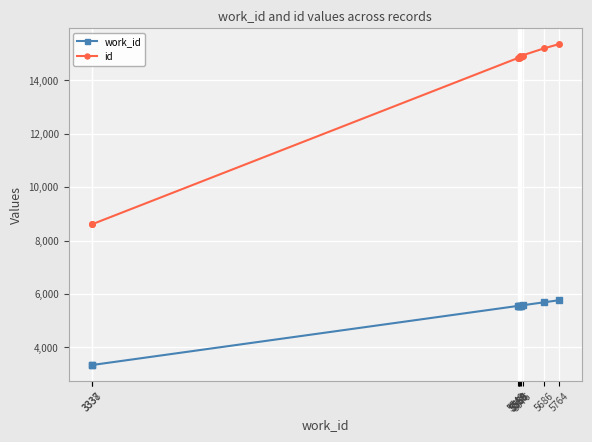

Reading right to left, extract all data points from this chart.

work_id: 5764=5764	5686=5686	5560=5560	5576=5576	5565=5565	5559=5559	5558=5558	5549=5549	3338=3338	3337=3337
id: 5764=15353	5686=15194	5560=14897	5576=14895	5565=14874	5559=14850	5558=14847	5549=14828	3338=8609	3337=8608